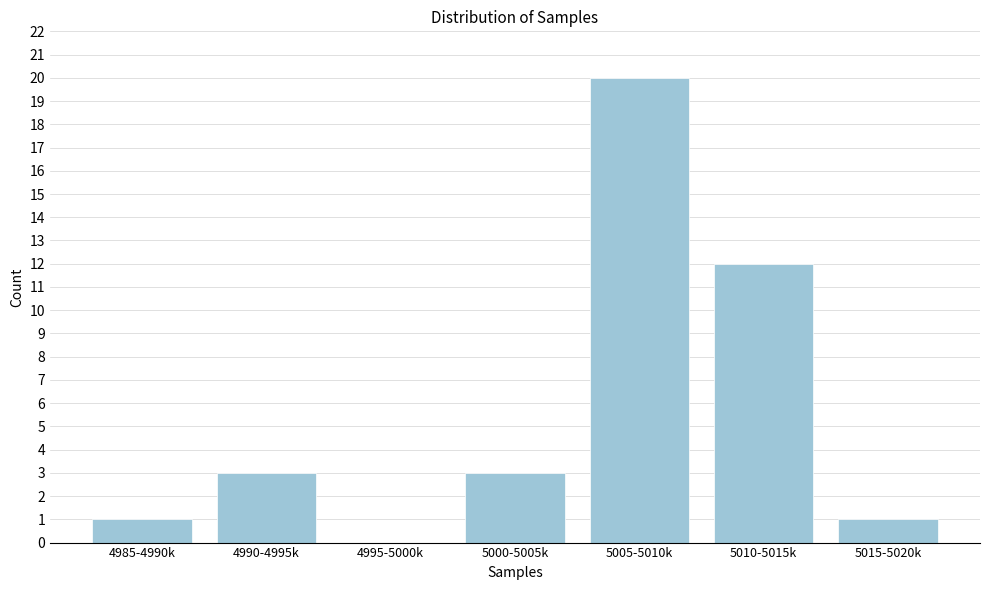

Reading left to right, extract all data points from this chart.

4985-4990k=1	4990-4995k=3	4995-5000k=0	5000-5005k=3	5005-5010k=20	5010-5015k=12	5015-5020k=1